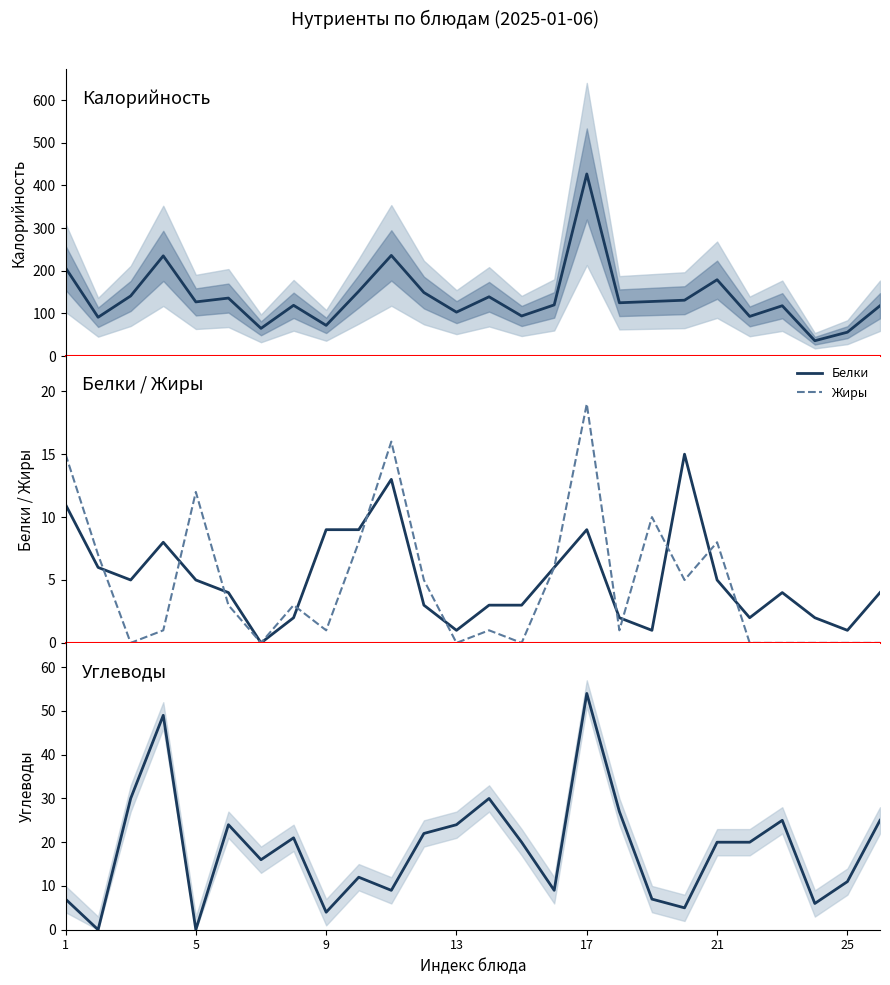

True or false: Жиры has a value of 3 at 7.

True